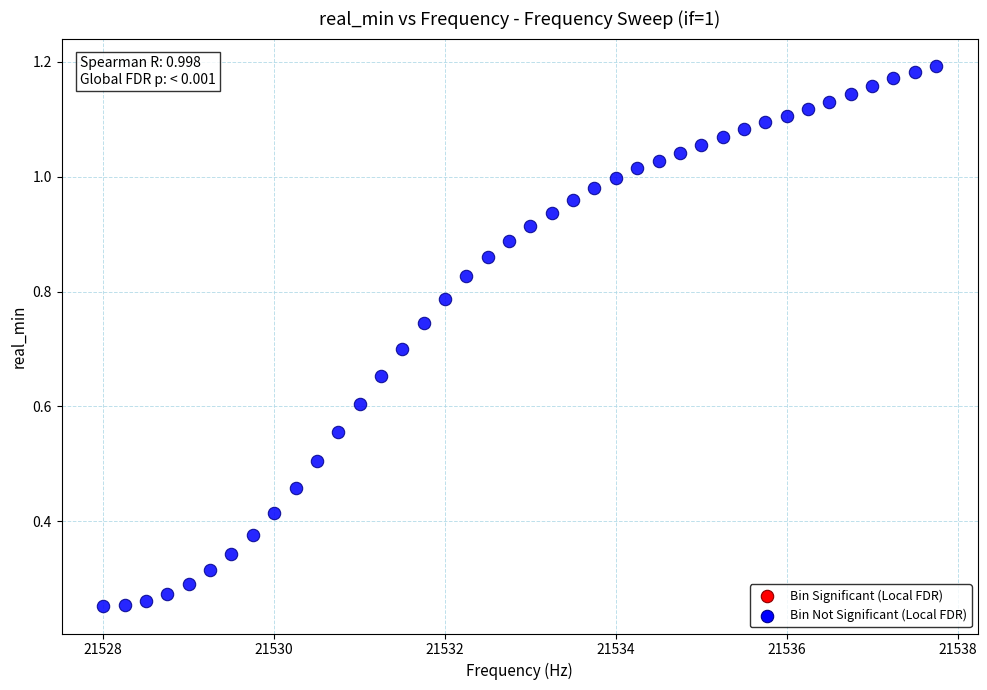

Count the number of points in this scatter plot.

40